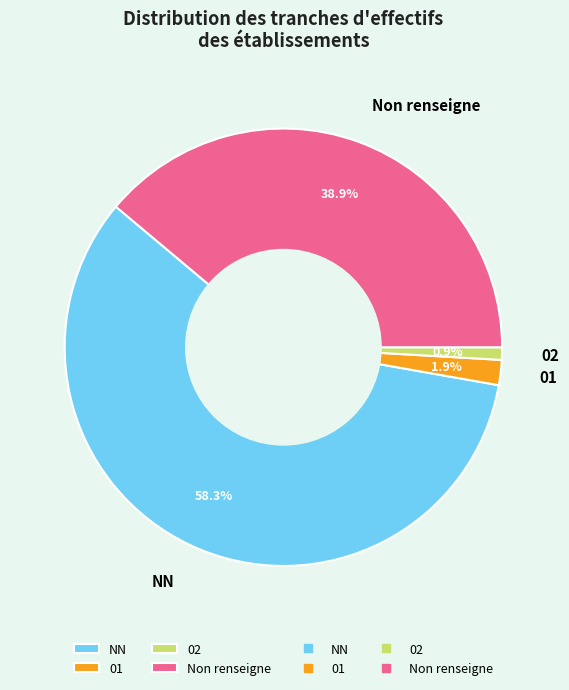

Which category has the smallest portion of the pie?

02